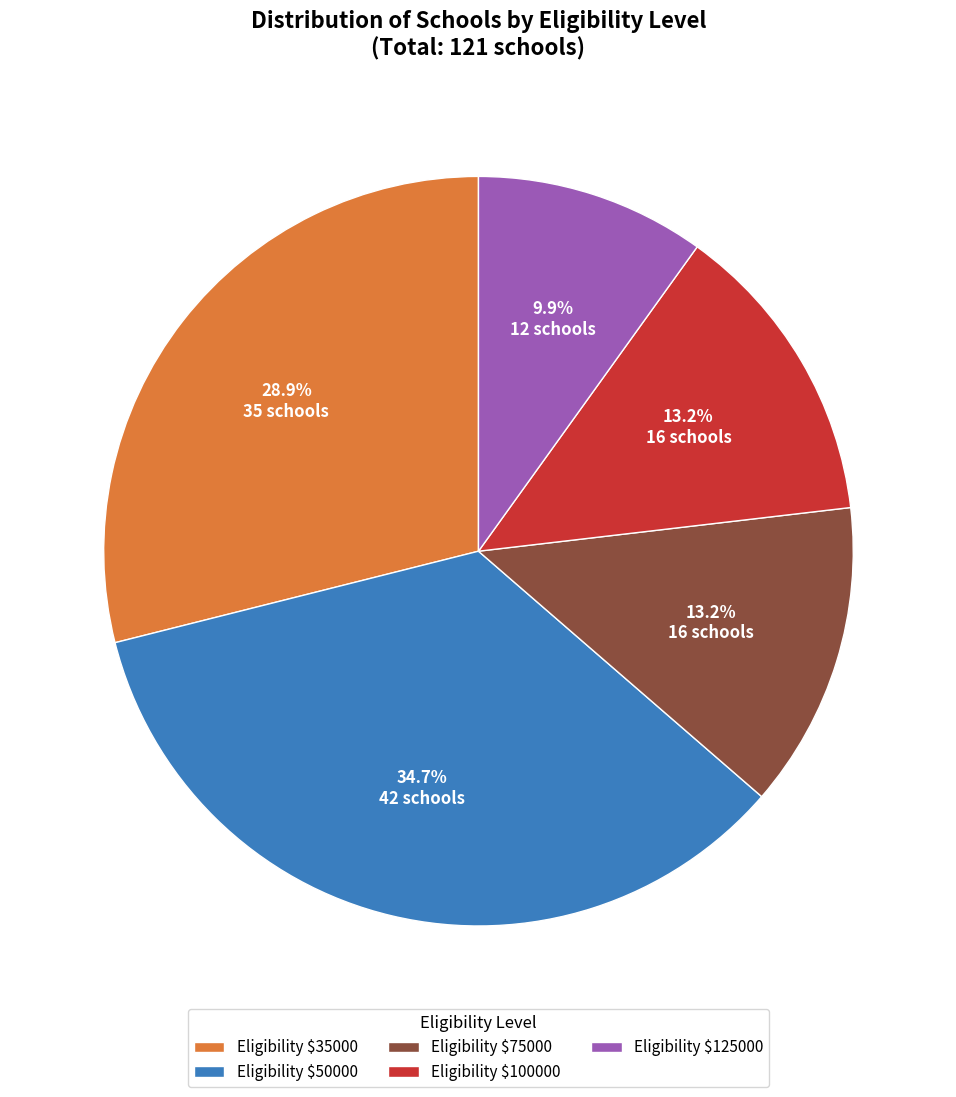

Is there a majority slice in this chart?

No